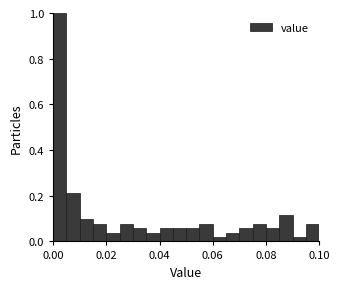

Read against the x-axis, roughly where is the centre of the tallest bar?

0.002